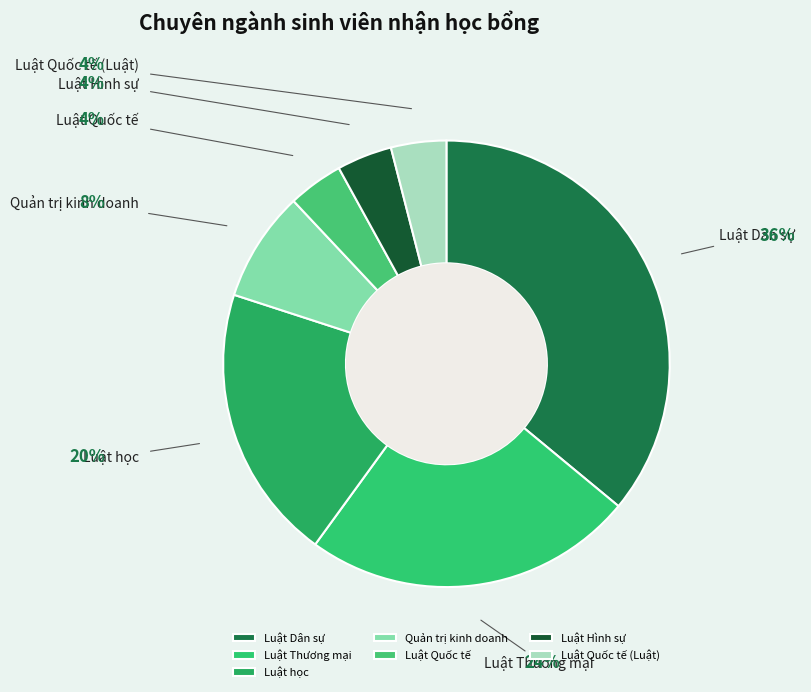

Which has a higher value, Luật Quốc tế or Luật Thương mại?

Luật Thương mại